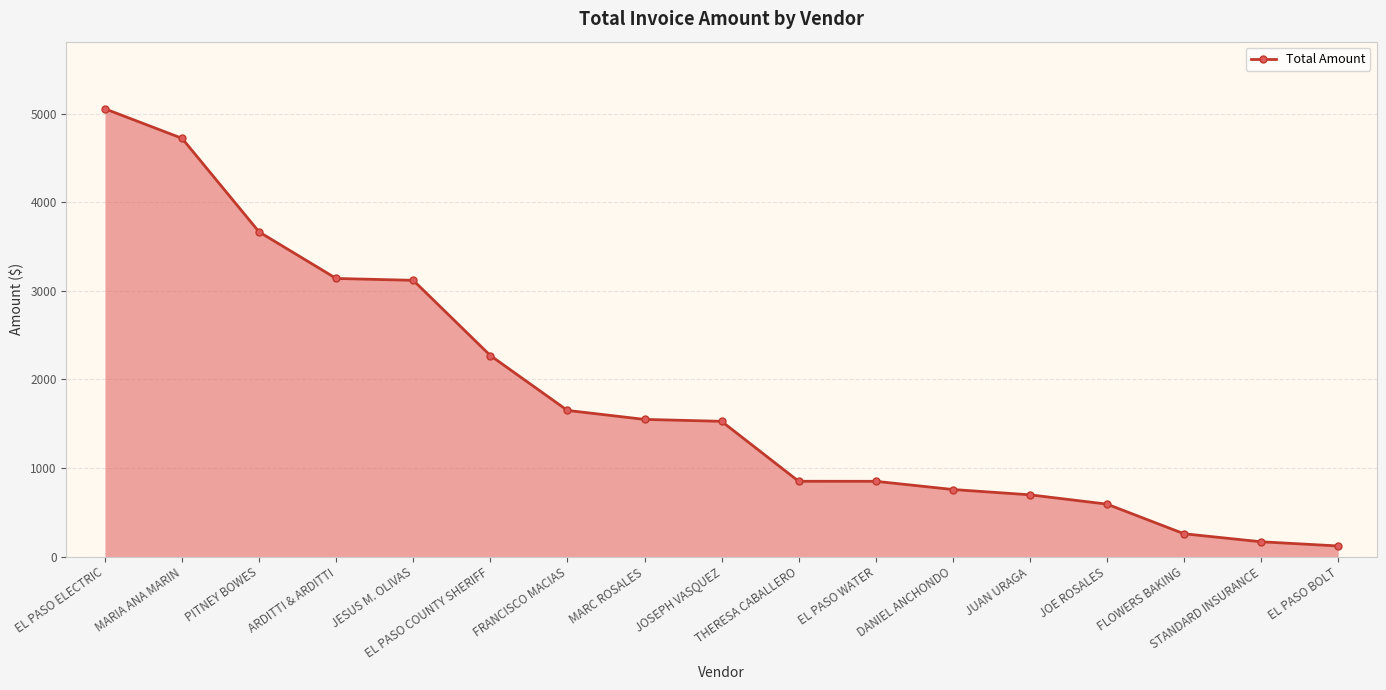

What is the change in value from EL PASO COUNTY SHERIFF to JUAN URAGA?

-1572.1